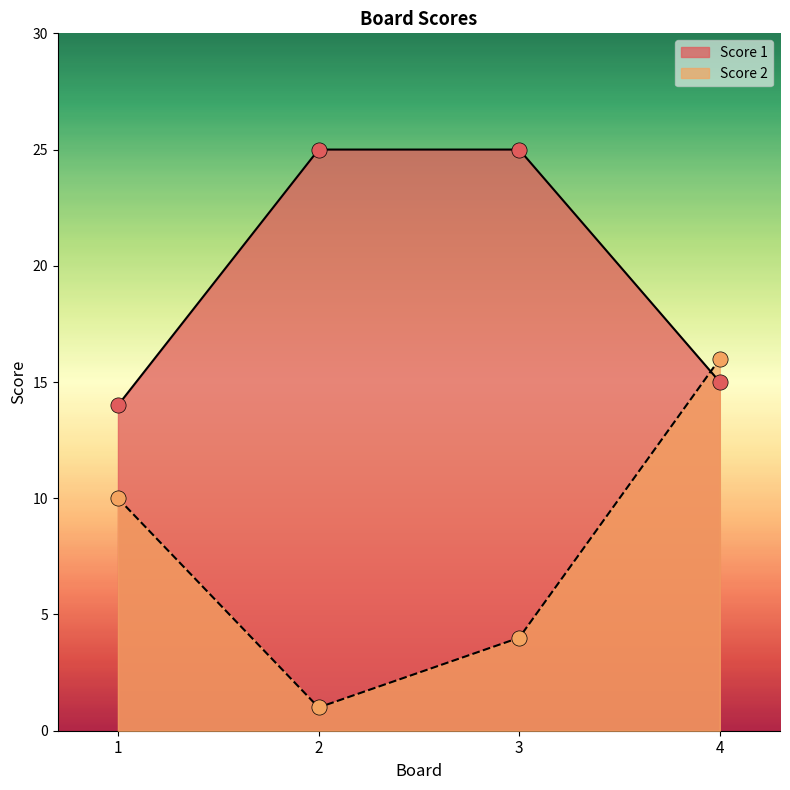

What are all the series names shown in the legend?

Score 1, Score 2